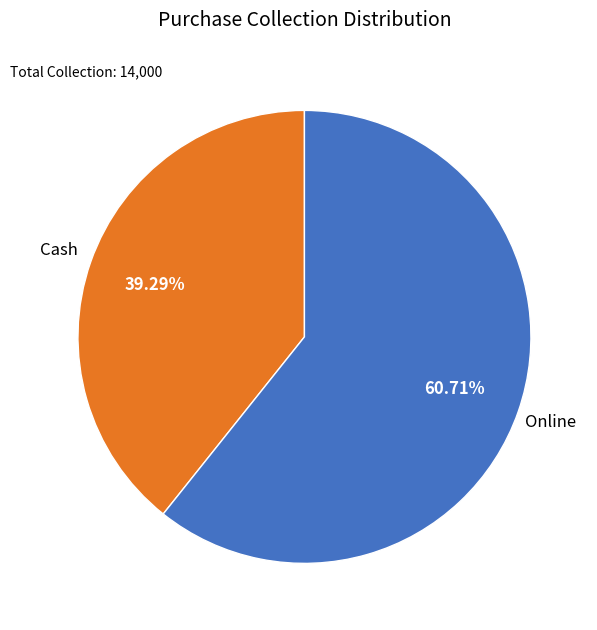

Is it true that Online is 48% of the pie?

False